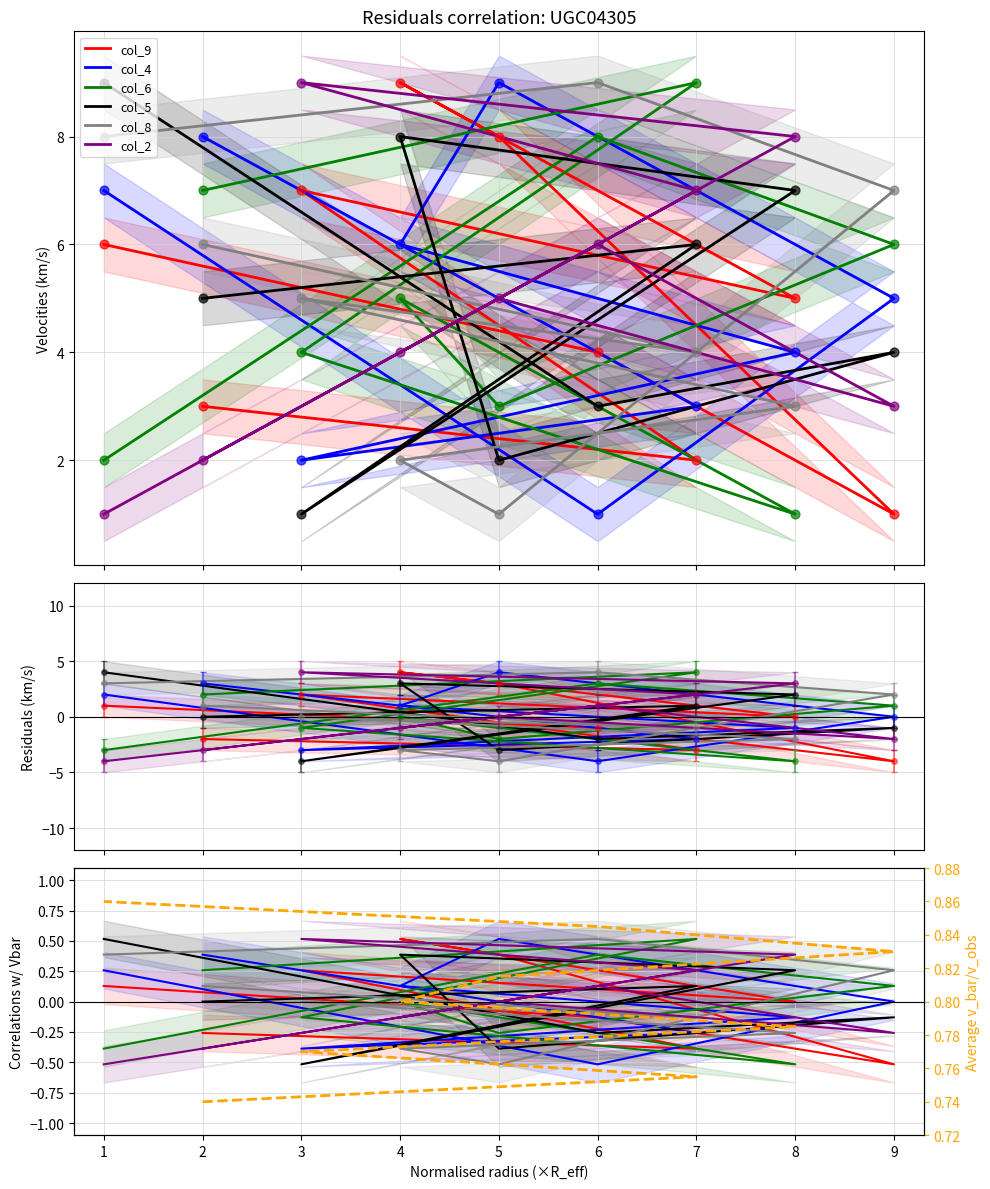

Which series contains the lowest Y value?

col_9